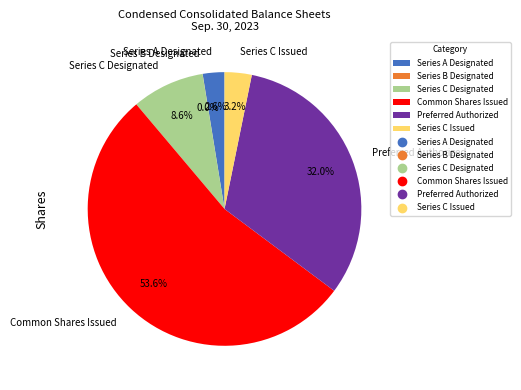

To the nearest percent, what percentage of the pie is Common Shares Issued?

54%